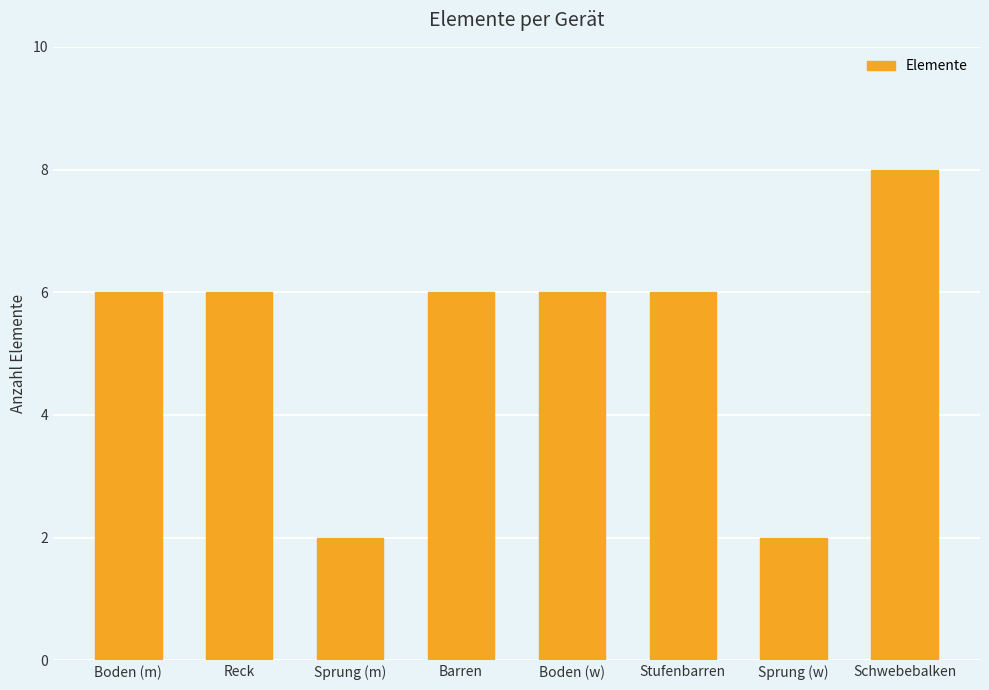

Are the bars horizontal?

No